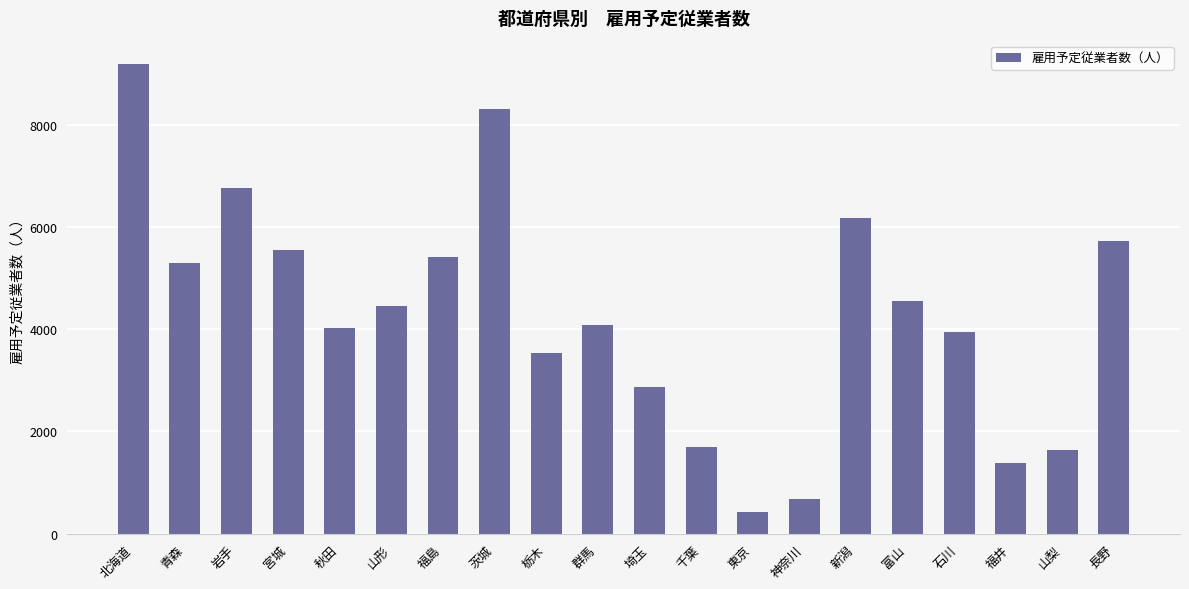

What is the minimum value shown in the chart?

424